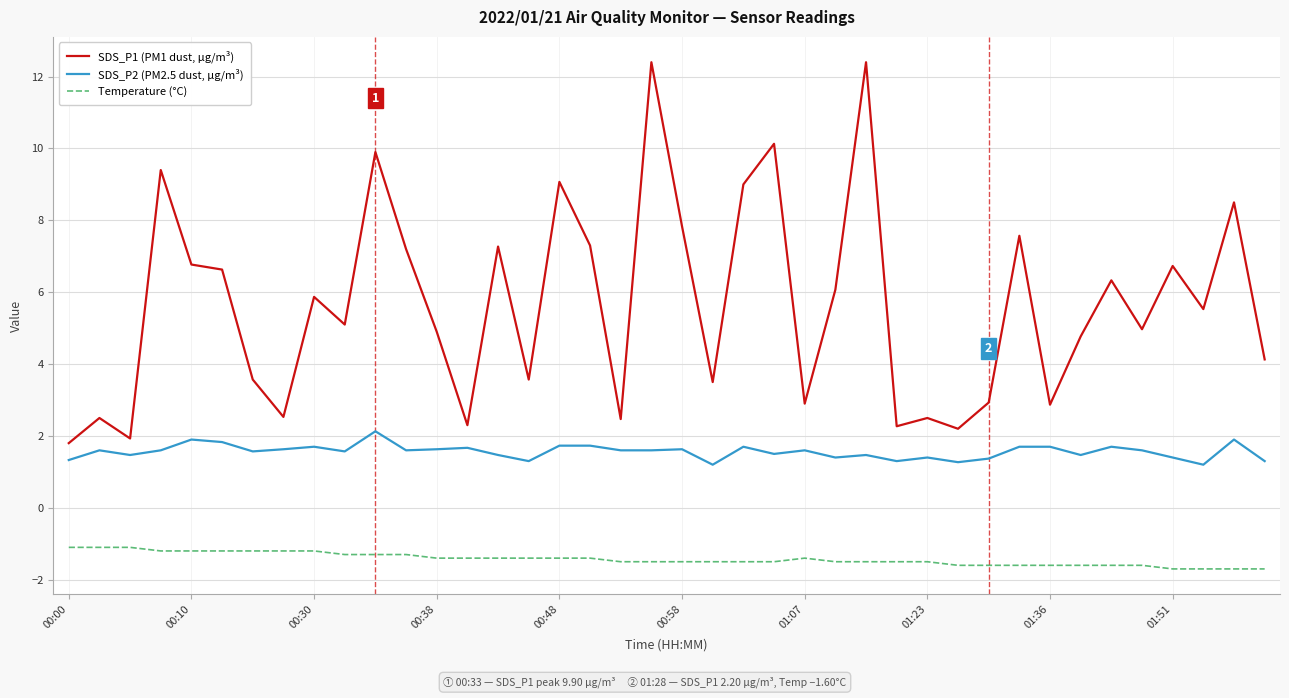

Which series has the widest spread of values?

SDS_P1 (PM1 dust, µg/m³)